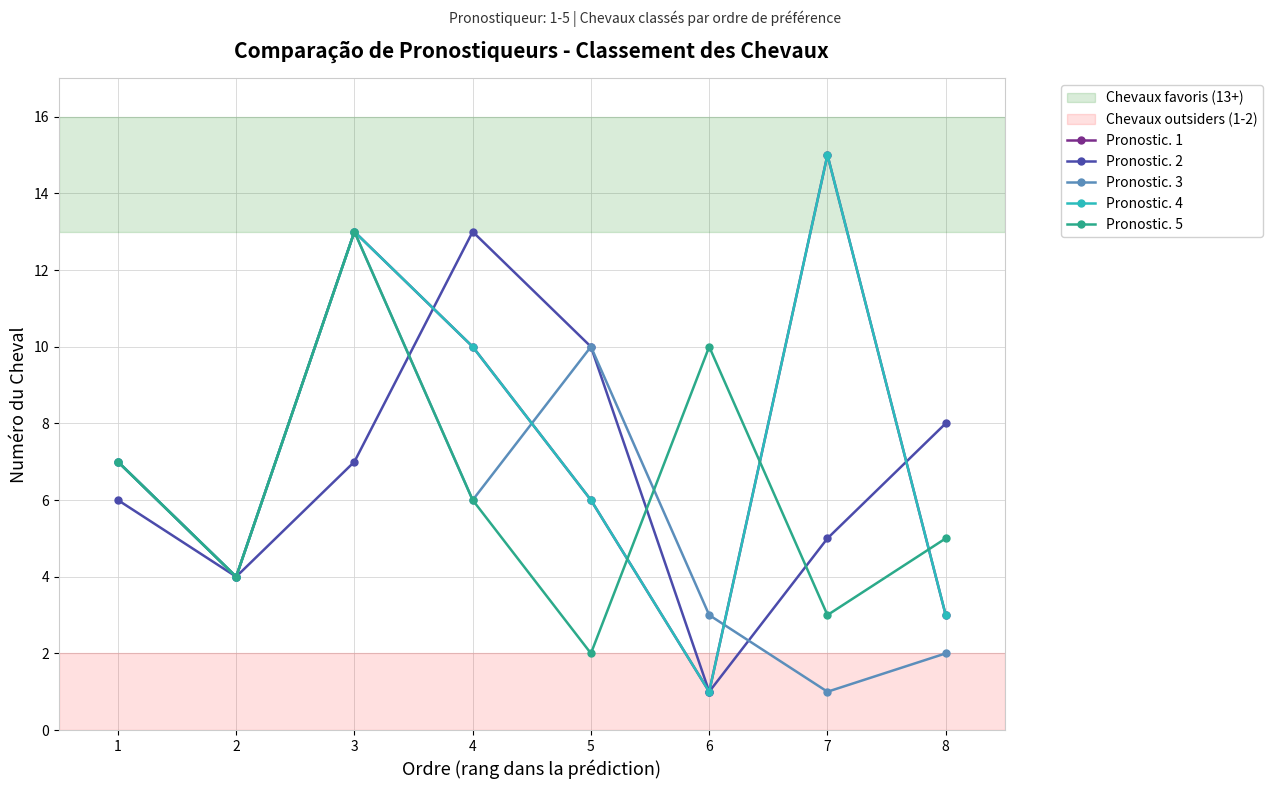

What is the smallest value displayed?

1